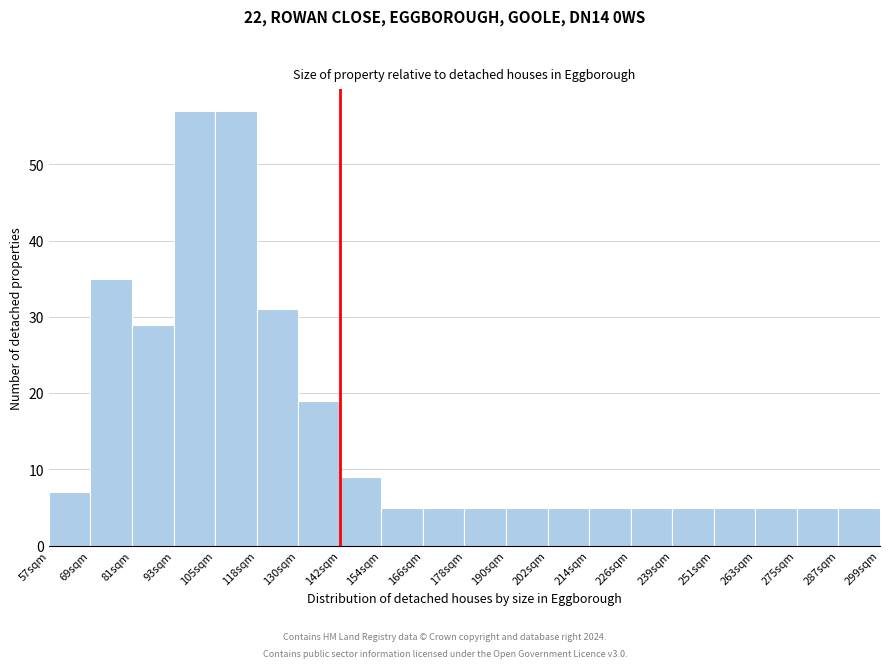

Reading right to left, extract all data points from this chart.

287sqm=5	275sqm=5	263sqm=5	251sqm=5	239sqm=5	226sqm=5	214sqm=5	202sqm=5	190sqm=5	178sqm=5	166sqm=5	154sqm=5	142sqm=9	130sqm=19	118sqm=31	105sqm=57	93sqm=57	81sqm=29	69sqm=35	57sqm=7